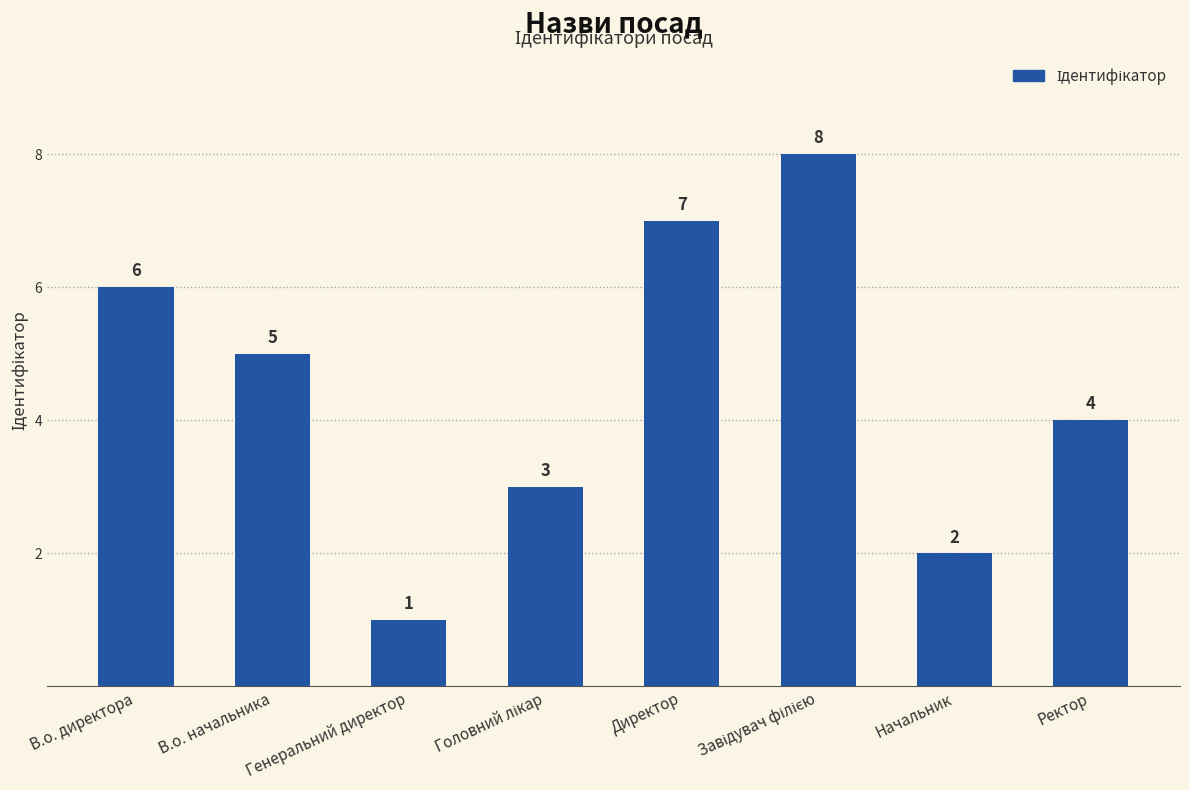

What is the greatest value displayed?

8